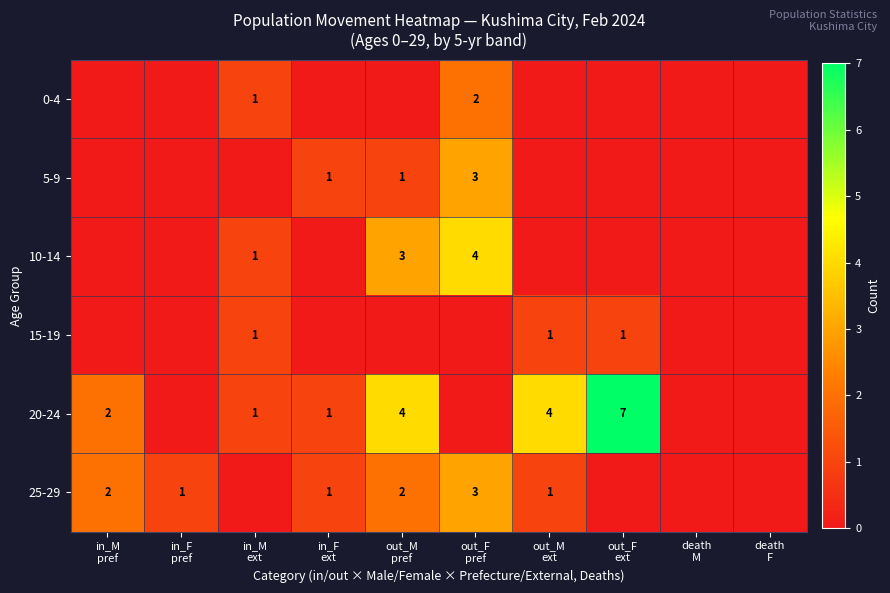

Which series has the largest range (max minus min)?

20-24